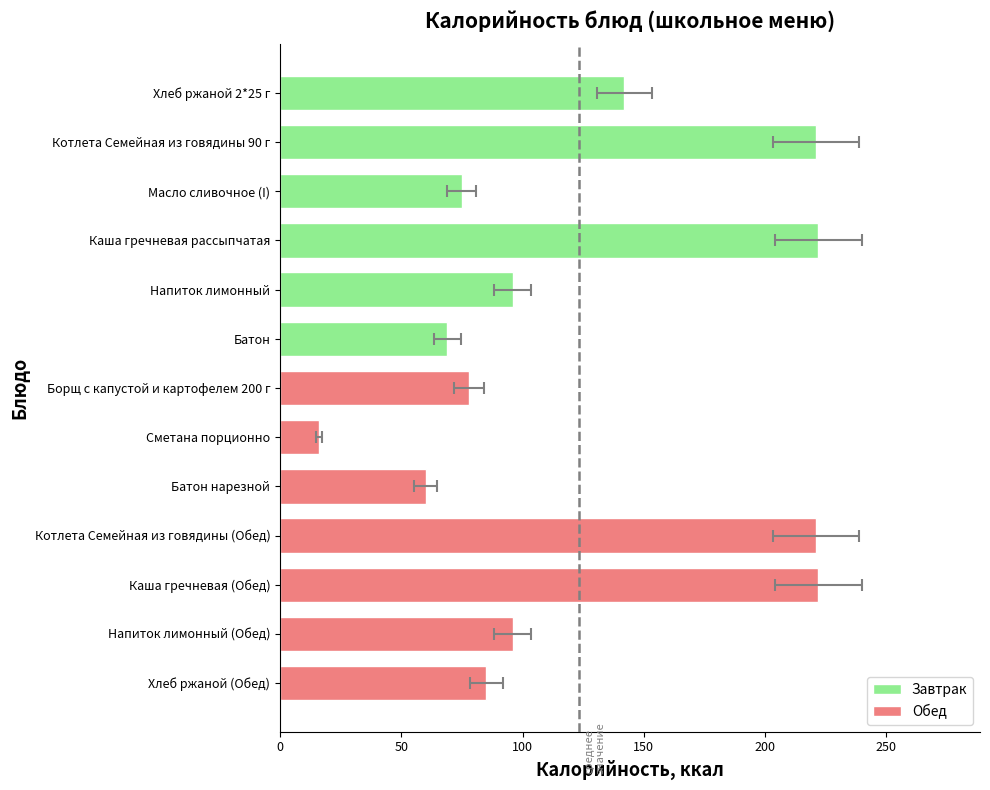

What is the change in value from Каша гречневая рассыпчатая to Хлеб ржаной 2*25 г?

-80